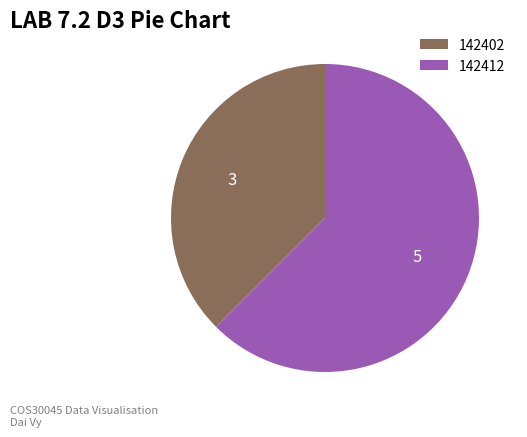

What is the smallest slice in the pie chart?

142402